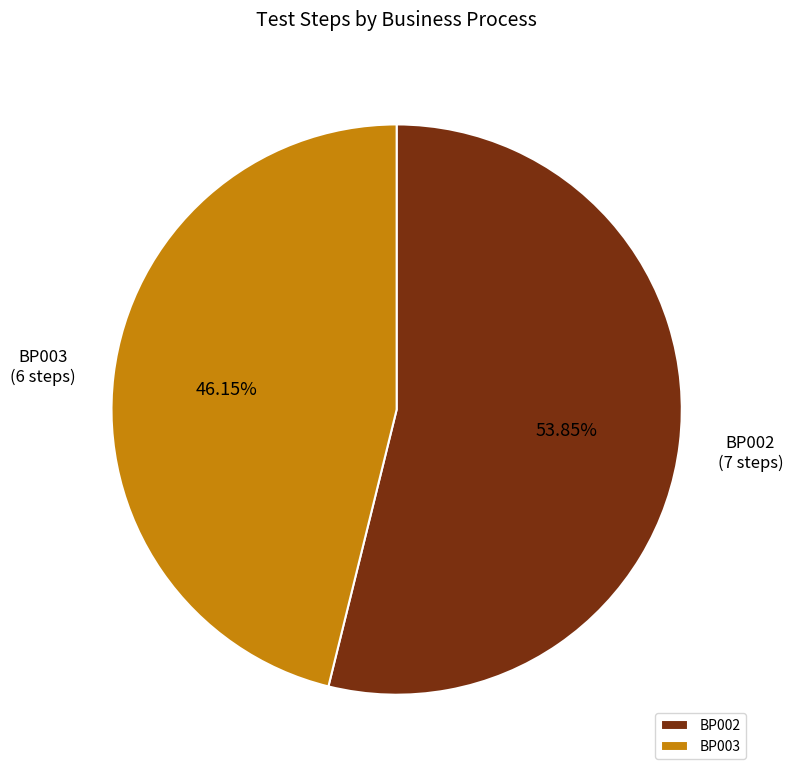

How many segments does this pie chart have?

2